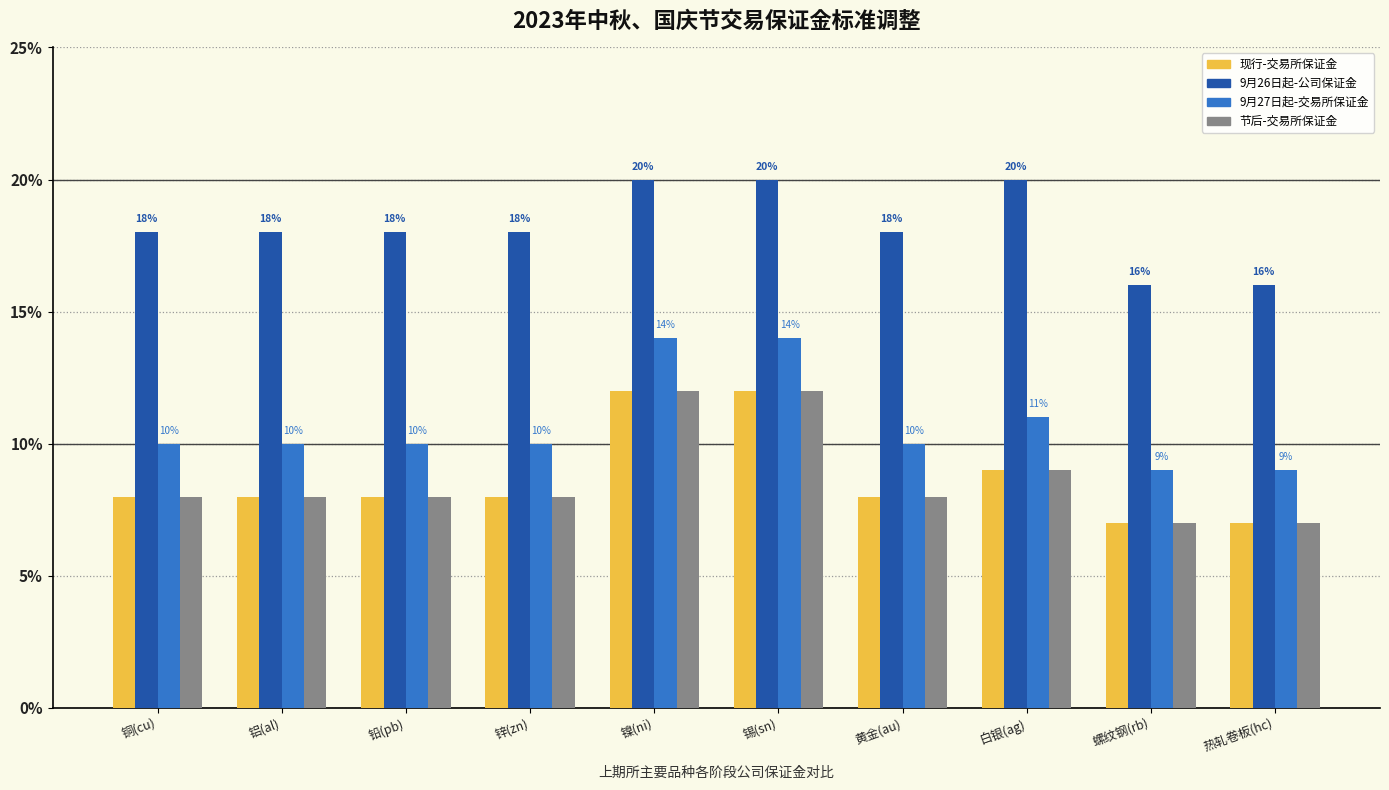

What value does the 9月26日起-公司保证金 series have at 铅(pb)?

0.2